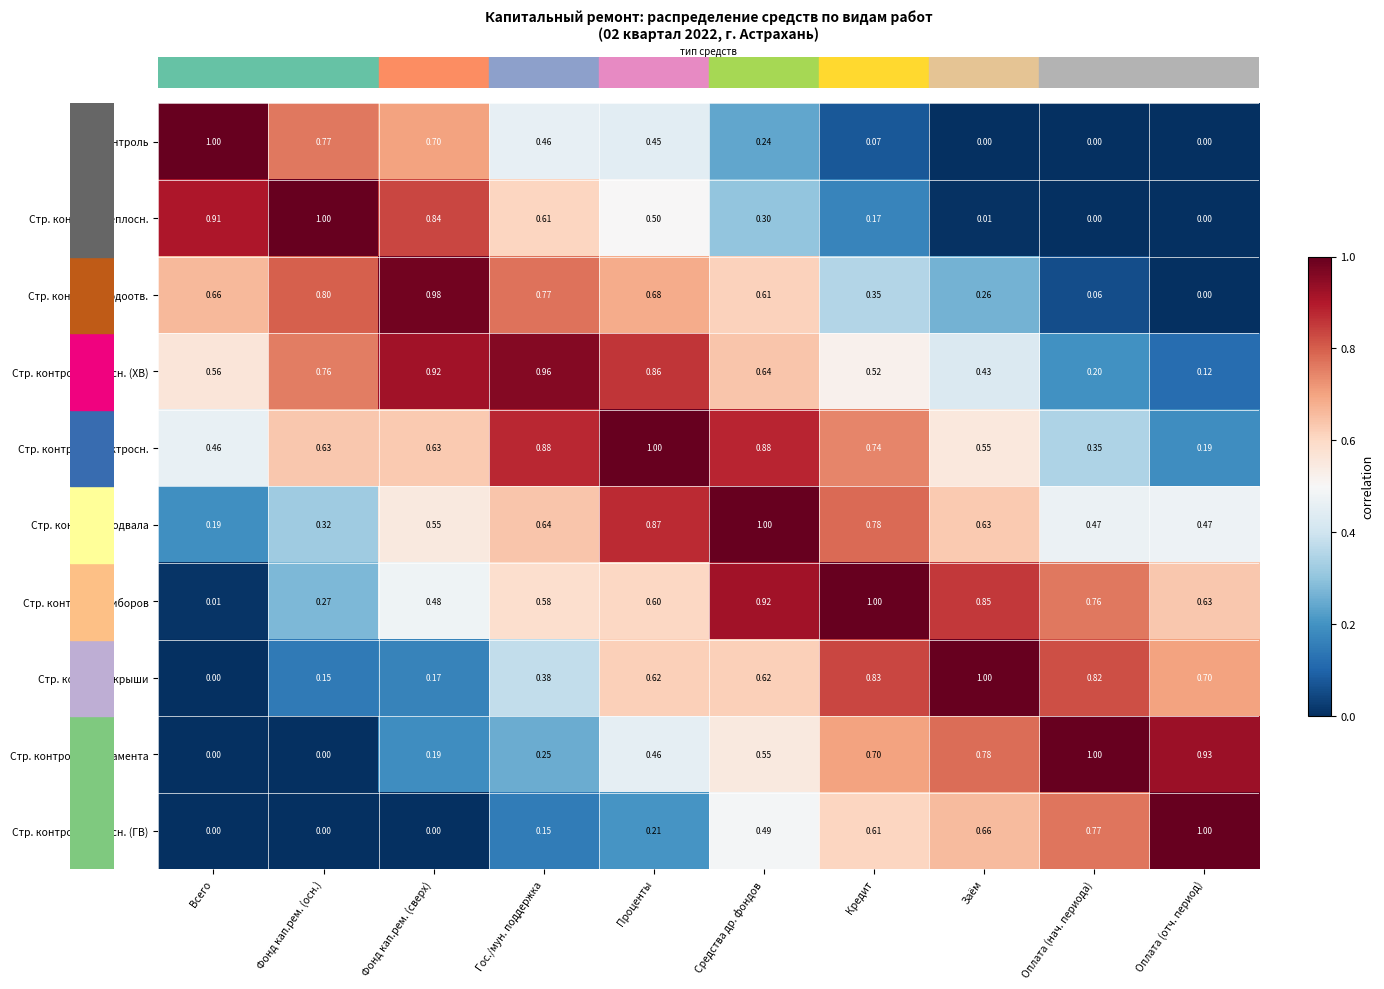

How many data points does each series have?

10